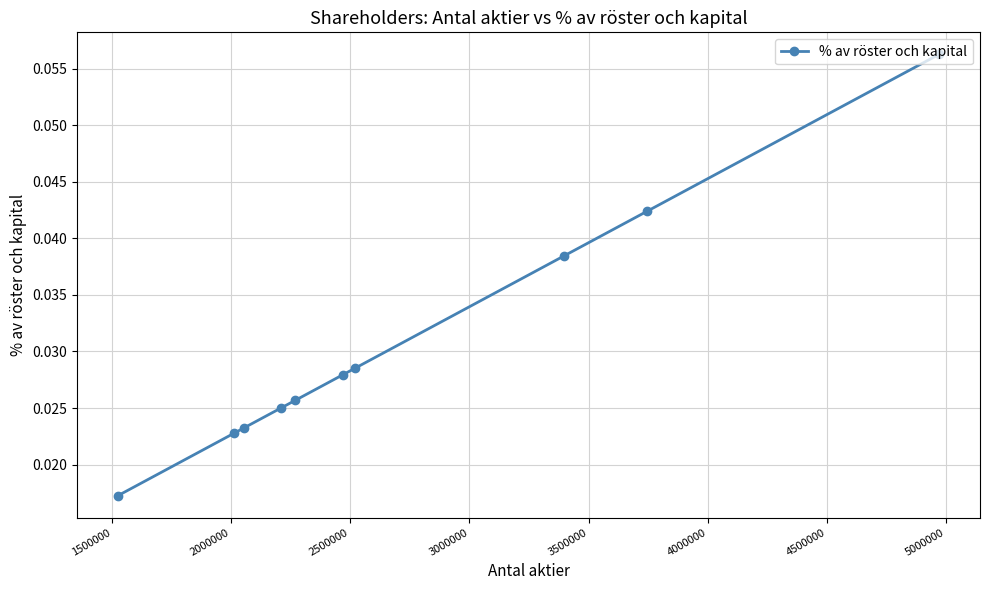

How many lines are shown in the chart?

1